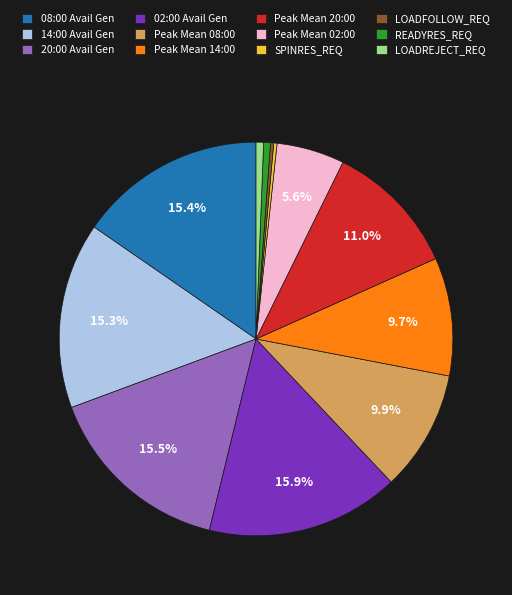

What percentage do 02:00 Avail Gen and Peak Mean 20:00 together represent?

26.9%